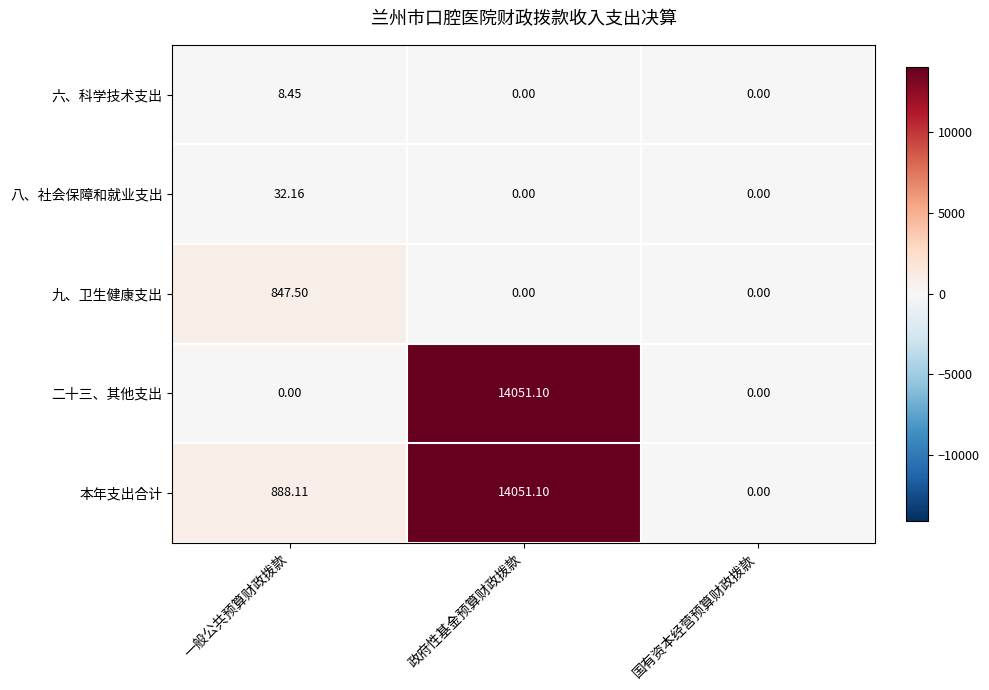

At which label is 本年支出合计 closest to 7025?

一般公共预算财政拨款